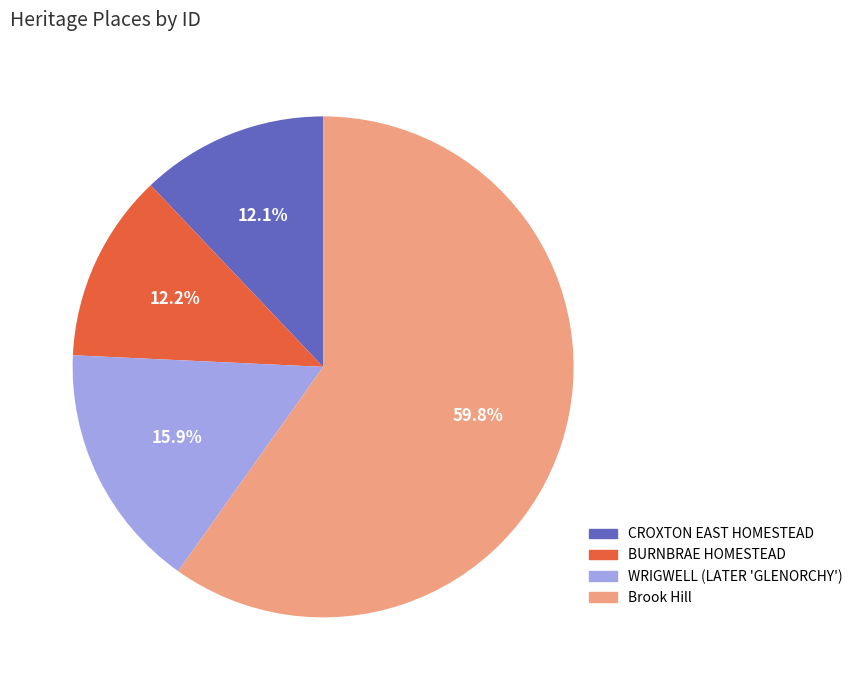

To the nearest percent, what is the difference between the WRIGWELL (LATER 'GLENORCHY') and Brook Hill slice percentages?

44%